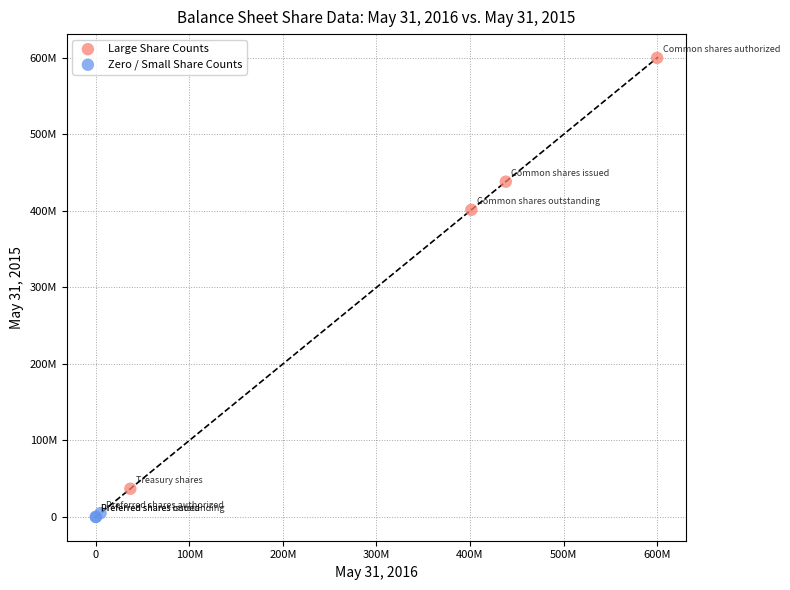

What are all the series names shown in the legend?

Large Share Counts, Zero / Small Share Counts